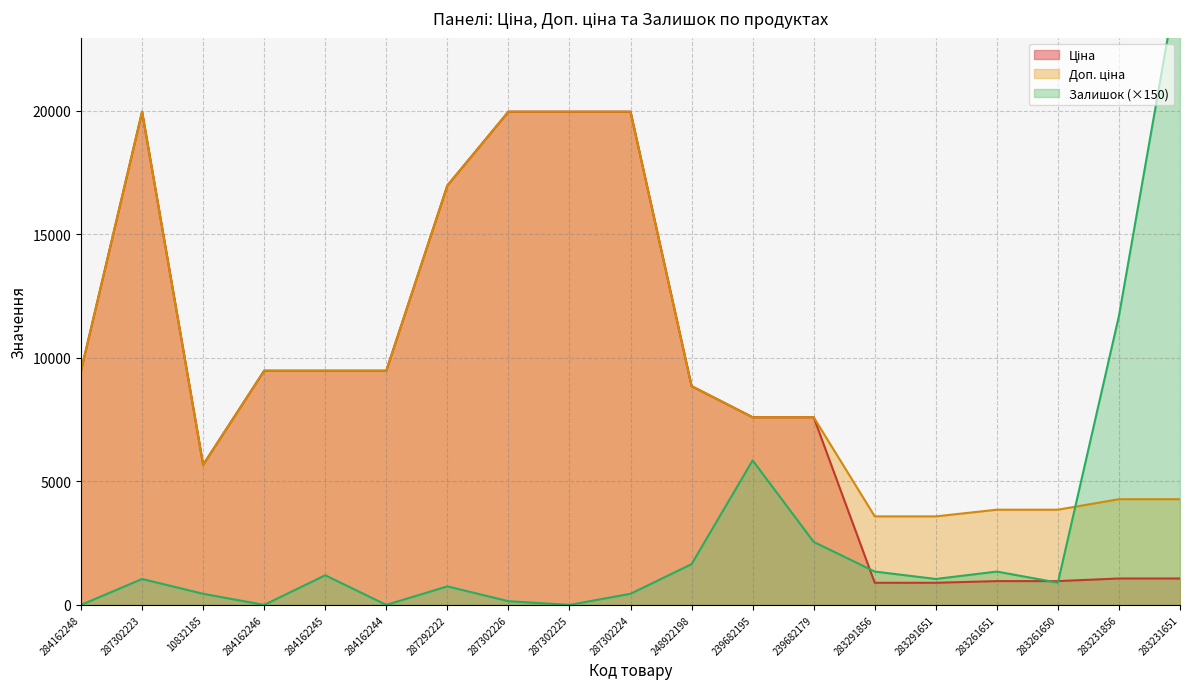

How many lines are shown in the chart?

3